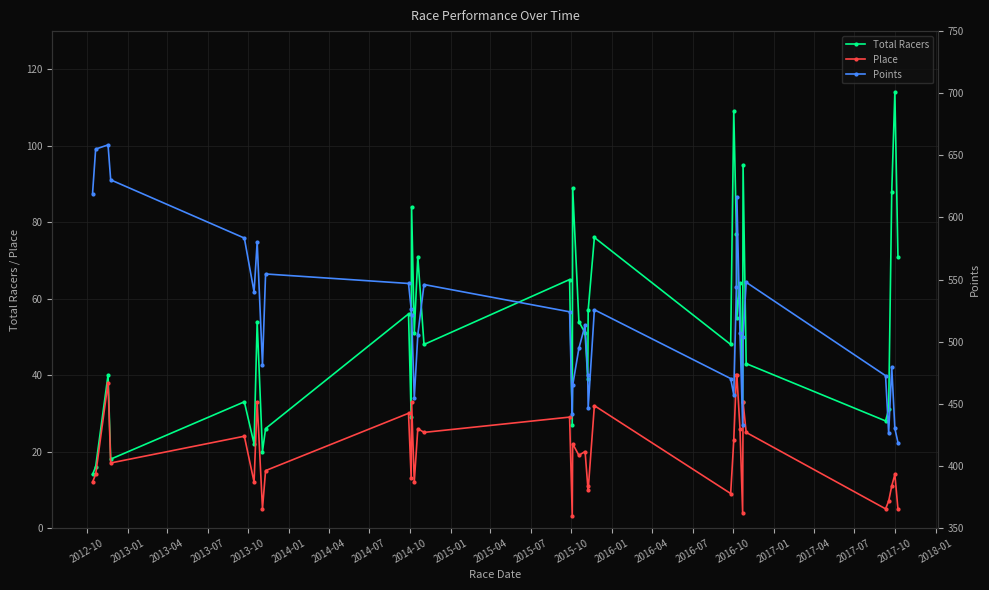

In Total Racers, how many points are higher than both neighbors (excluding endpoints)?

13